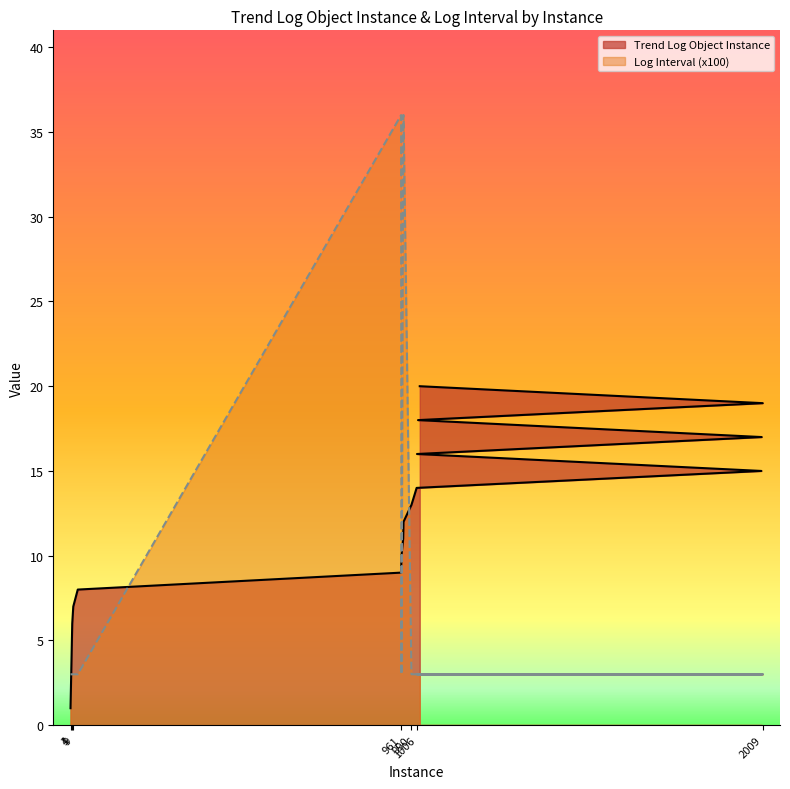

What position from the right is 1005?

7